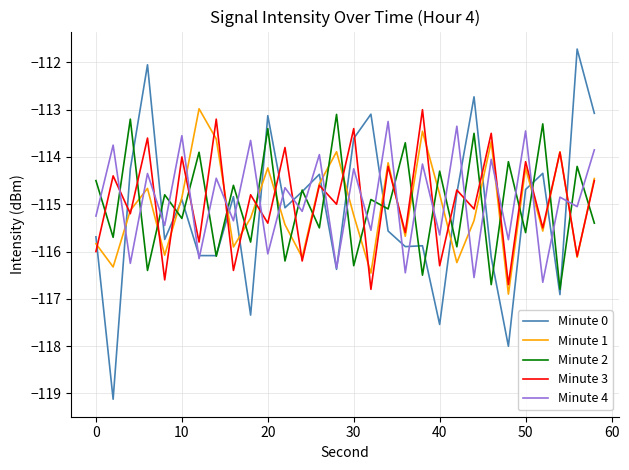

What is the maximum value shown in the chart?

-111.7